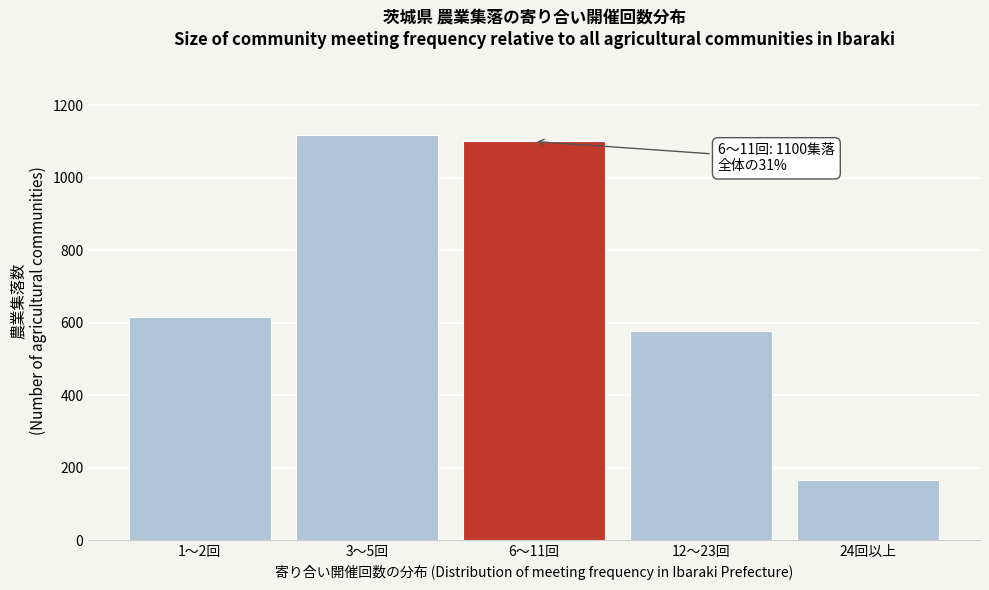

Reading right to left, transcribe all the data shown in this chart.

167	578	1100	1119	616